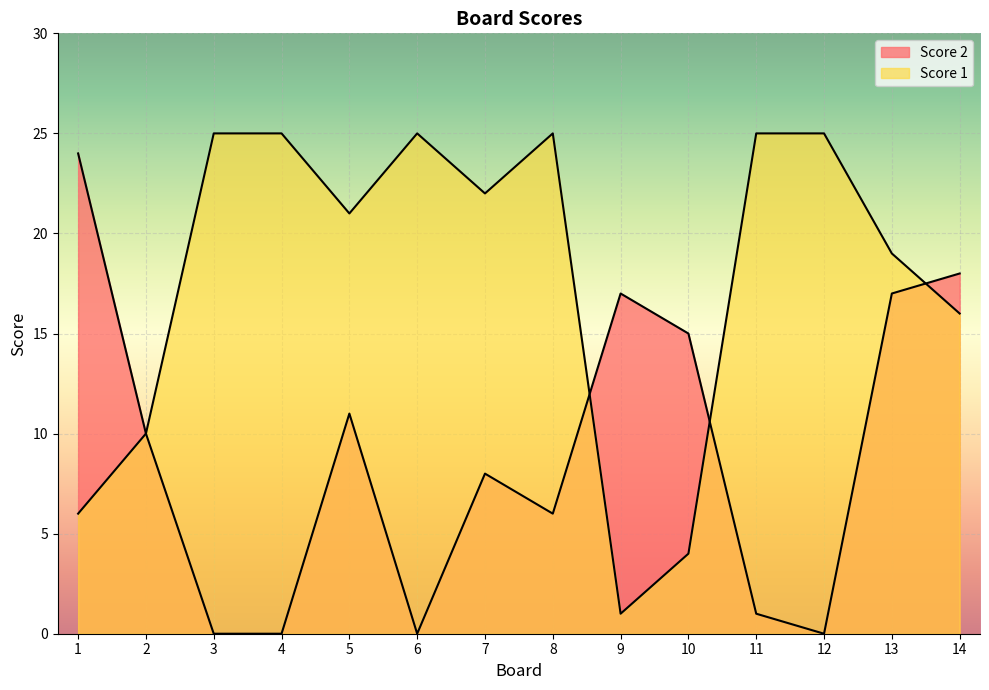

Which has a higher value, 9 or 14?

14